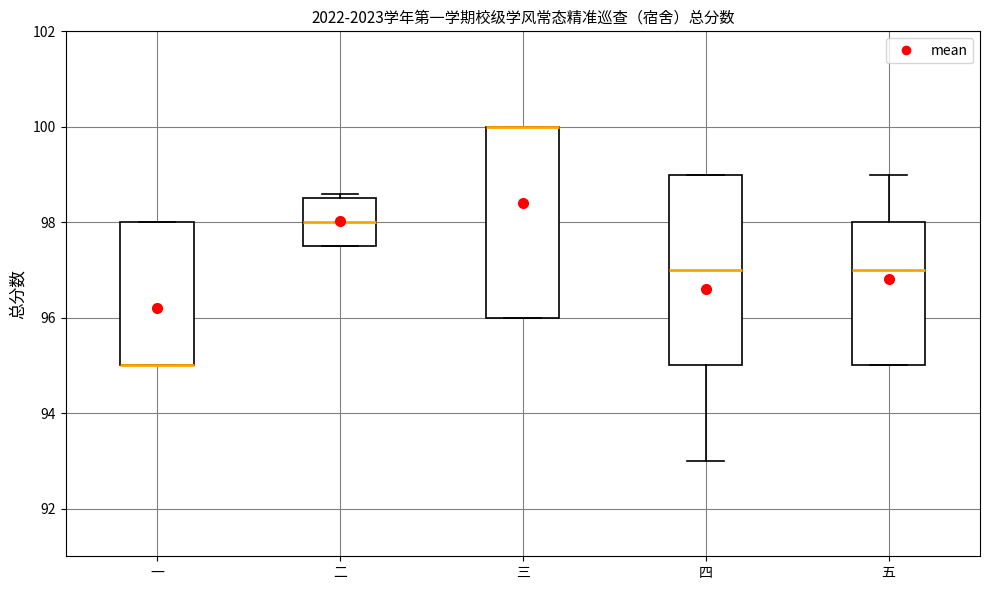

Where is the lower edge of the box for 二 on the y-axis? The values are not printed on the chart, so give them approximately, as read against the axis.

97.6